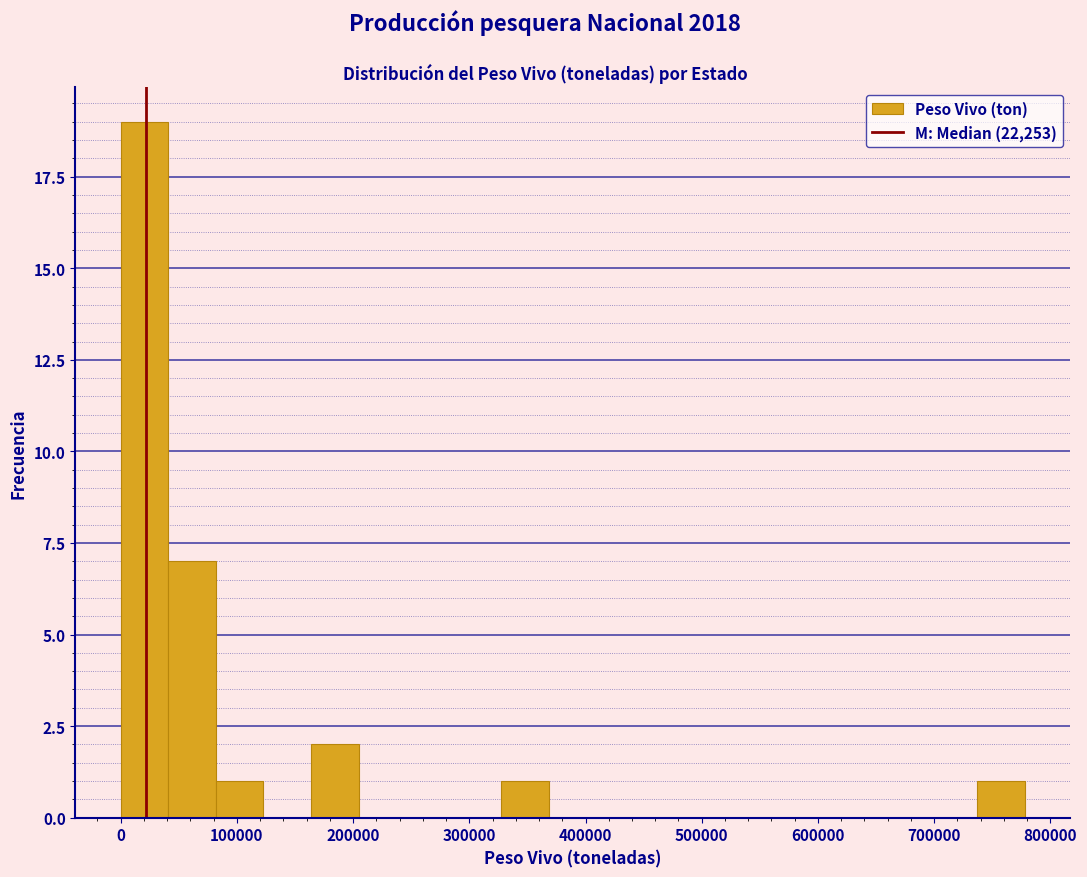

Reading left to right, transcribe this chart: for each bar, give the range it covers on the x-axis and its height. Neither the bar edges nor the heights are printed on the chart, so give them approximately, as read against the axes.

0 to 40000: 19
40000 to 80000: 7
80000 to 120000: 1
120000 to 160000: 0
160000 to 200000: 2
200000 to 250000: 0
250000 to 290000: 0
290000 to 330000: 0
330000 to 370000: 1
370000 to 410000: 0
410000 to 450000: 0
450000 to 490000: 0
490000 to 530000: 0
530000 to 570000: 0
570000 to 610000: 0
610000 to 660000: 0
660000 to 700000: 0
700000 to 740000: 0
740000 to 780000: 1